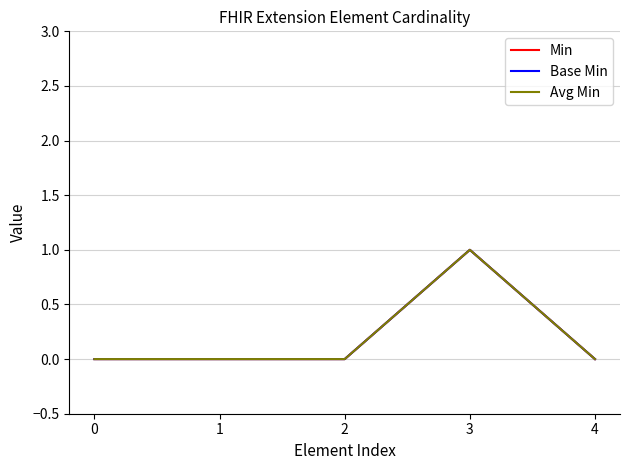

How many values in Base Min are above zero?

1